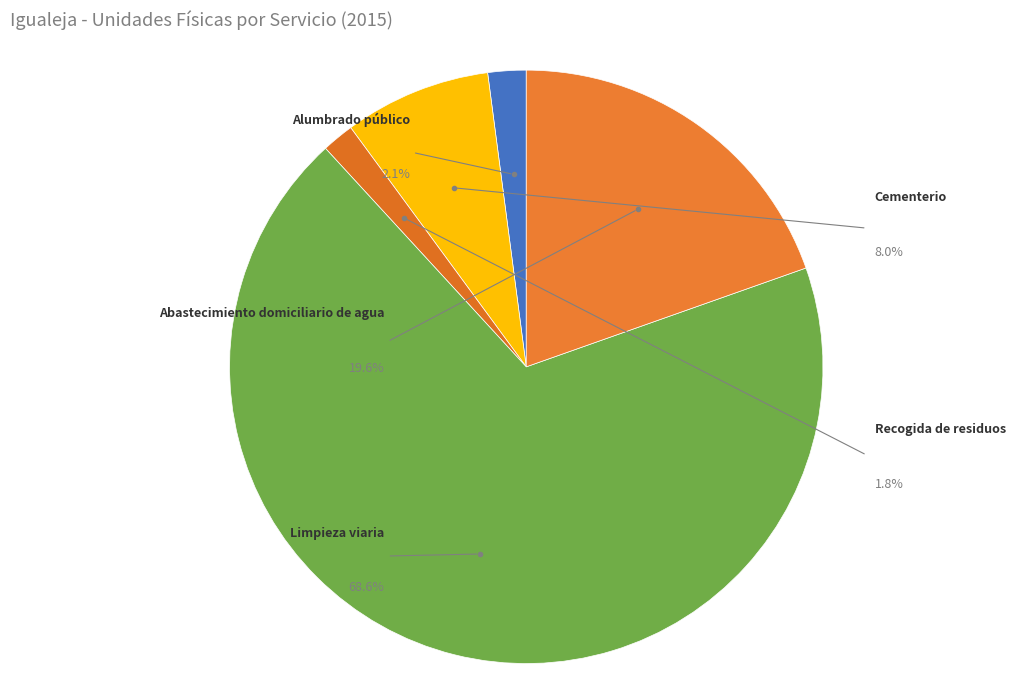

How many segments does this pie chart have?

5